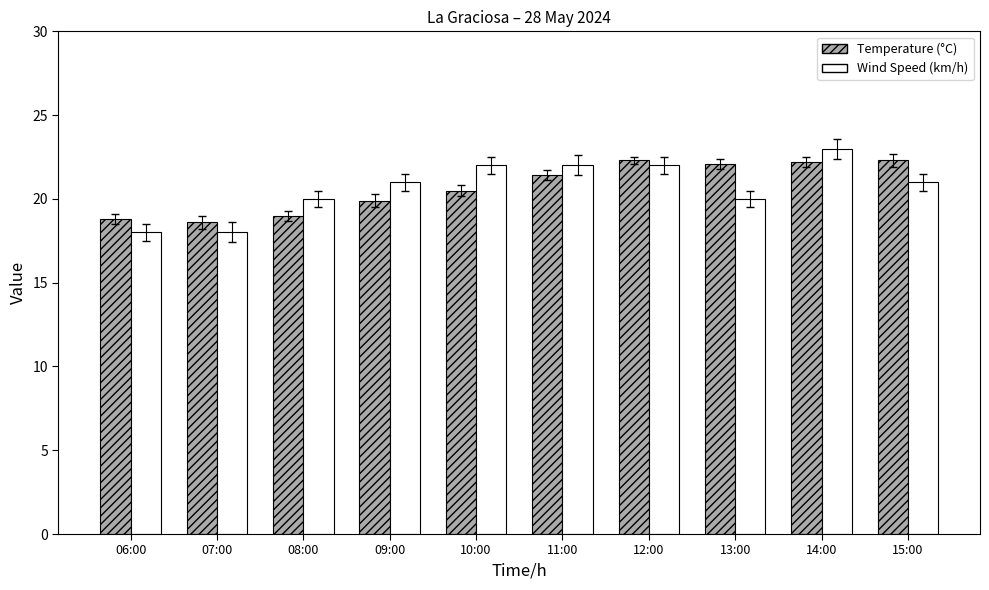

How many data points in Temperature (°C) are less than 21?

5